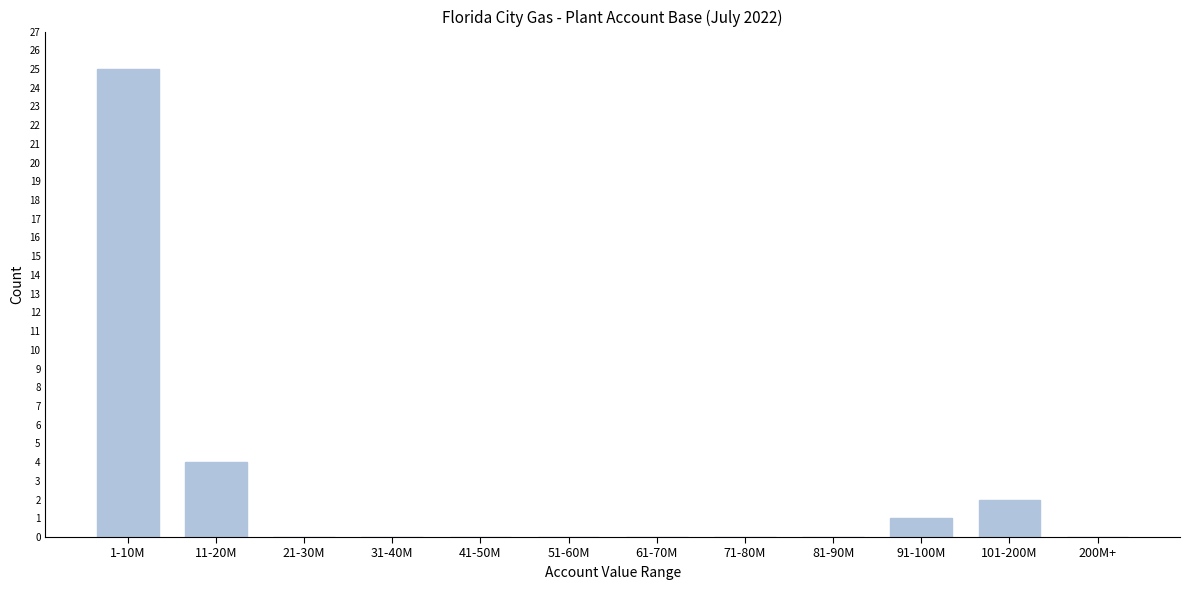

Reading left to right, extract all data points from this chart.

1-10M=25	11-20M=4	21-30M=0	31-40M=0	41-50M=0	51-60M=0	61-70M=0	71-80M=0	81-90M=0	91-100M=1	101-200M=2	200M+=0